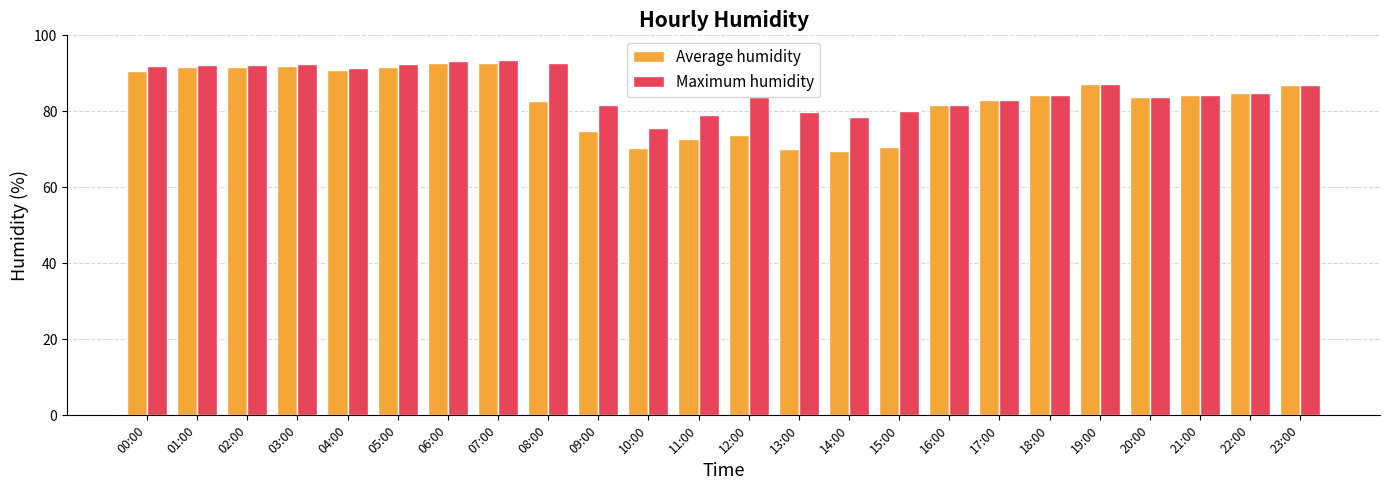

What is the sum of all Average humidity values?

1994.4